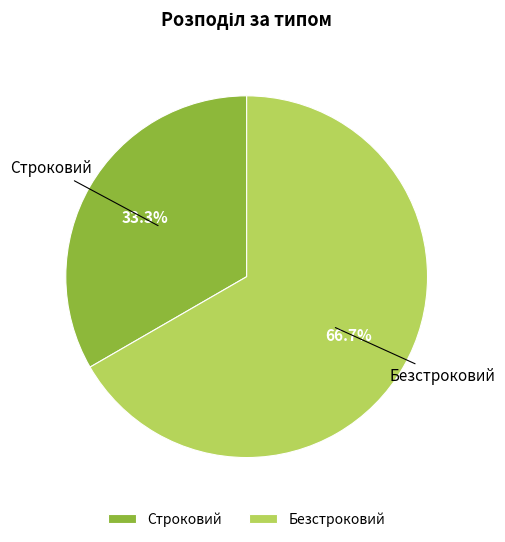

What is the smallest slice in the pie chart?

Строковий